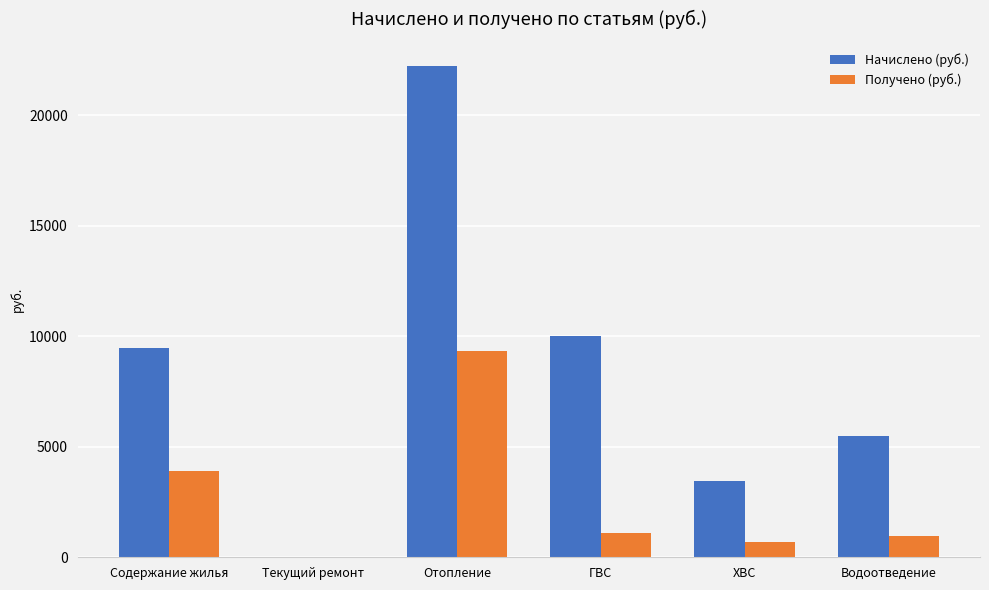

What are all the series names shown in the legend?

Начислено (руб.), Получено (руб.)